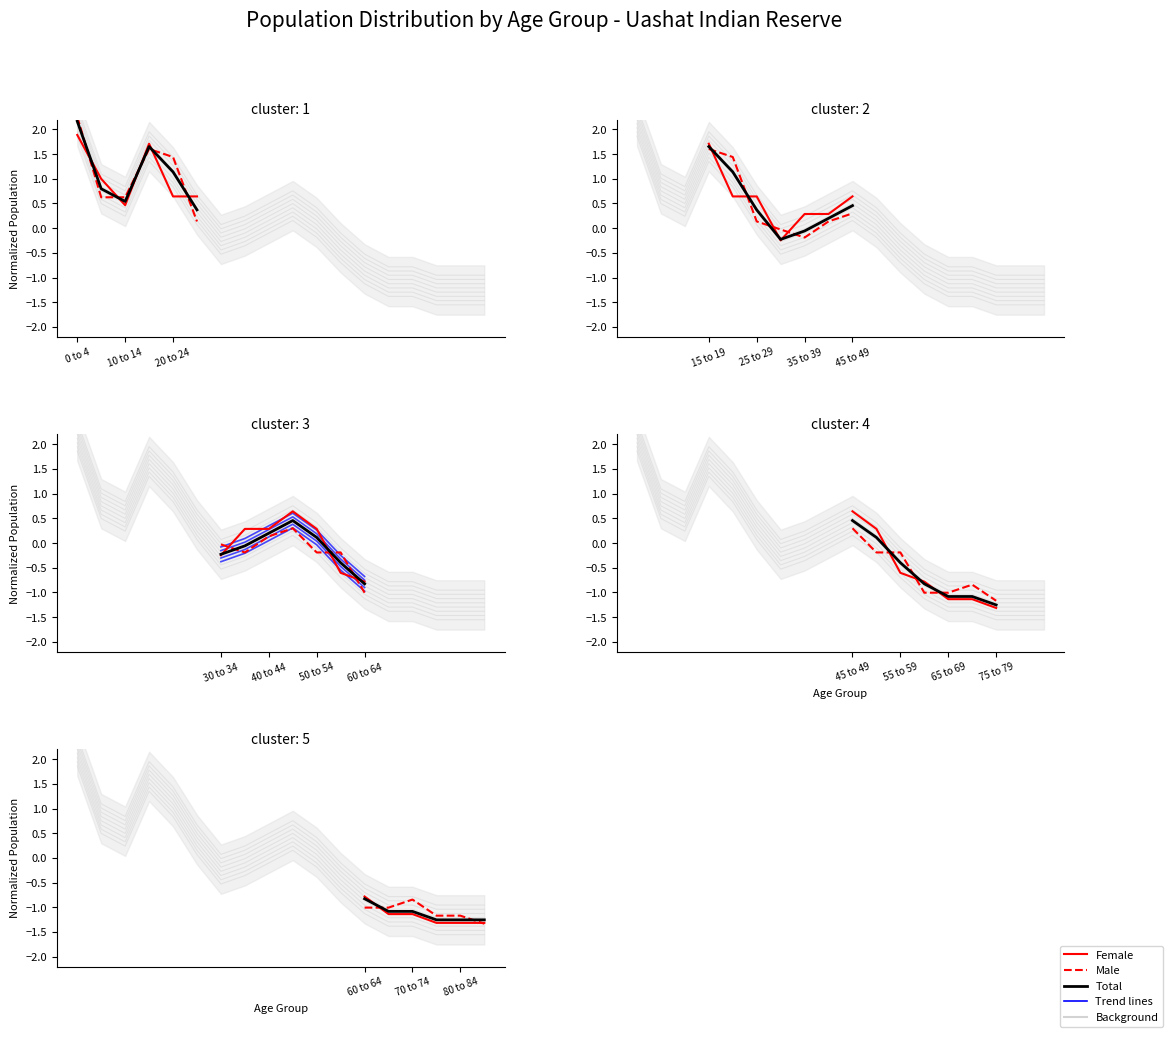

What is the smallest value displayed?

-1.3